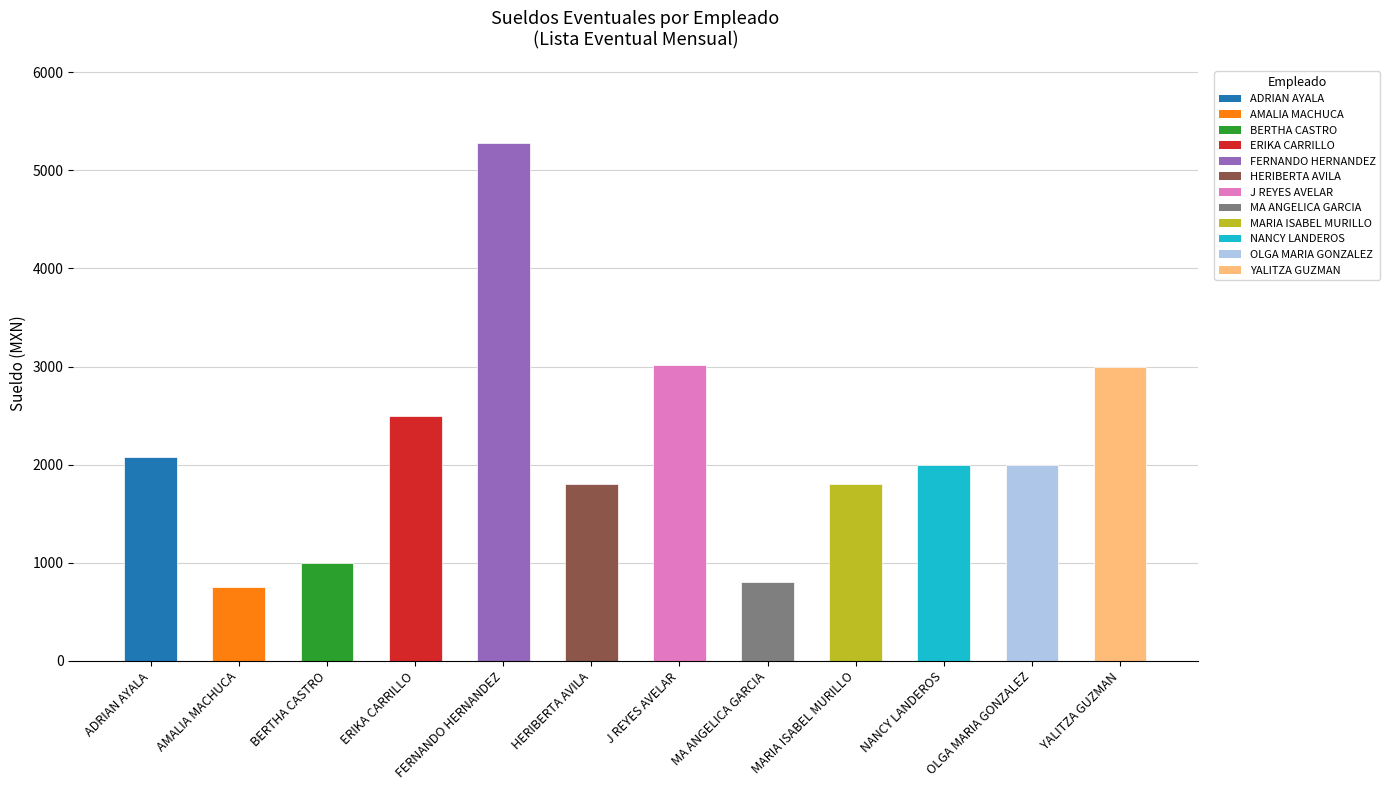

What position from the left is AMALIA MACHUCA?

2